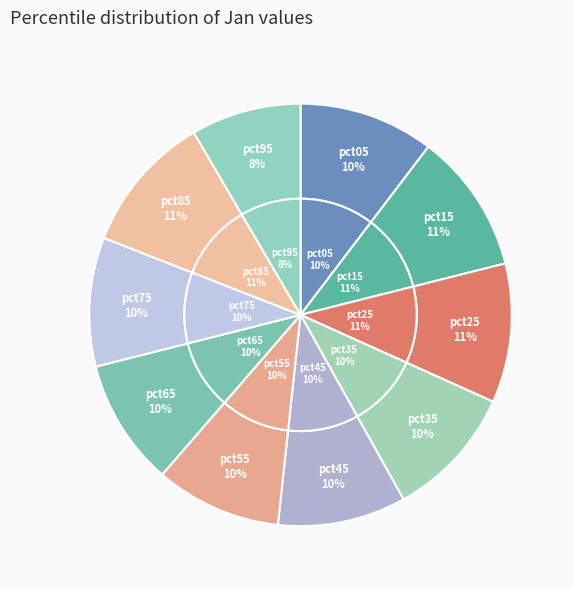

To the nearest percent, what portion does pct45 represent?

10%